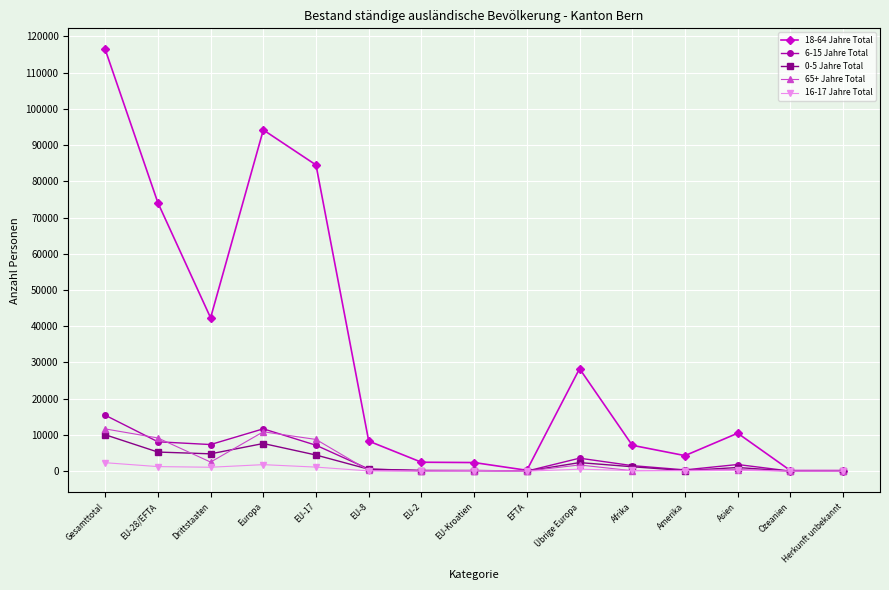

Is the value of 18-64 Jahre Total at Afrika greater than the value of 65+ Jahre Total at EFTA?

Yes